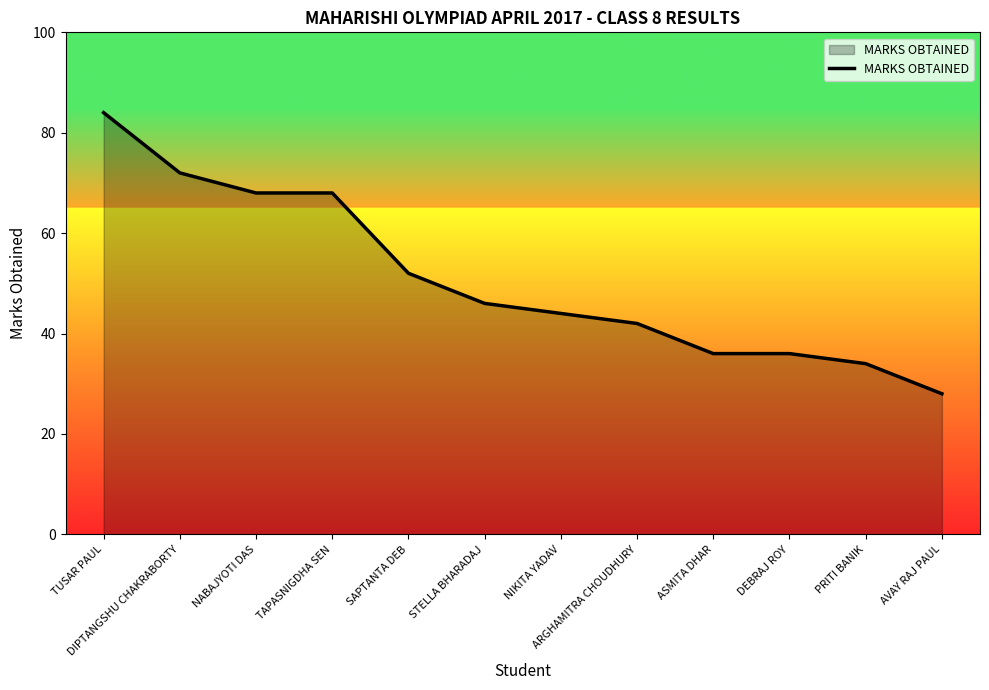

What is the sum of the values at STELLA BHARADAJ and SAPTANTA DEB?

98